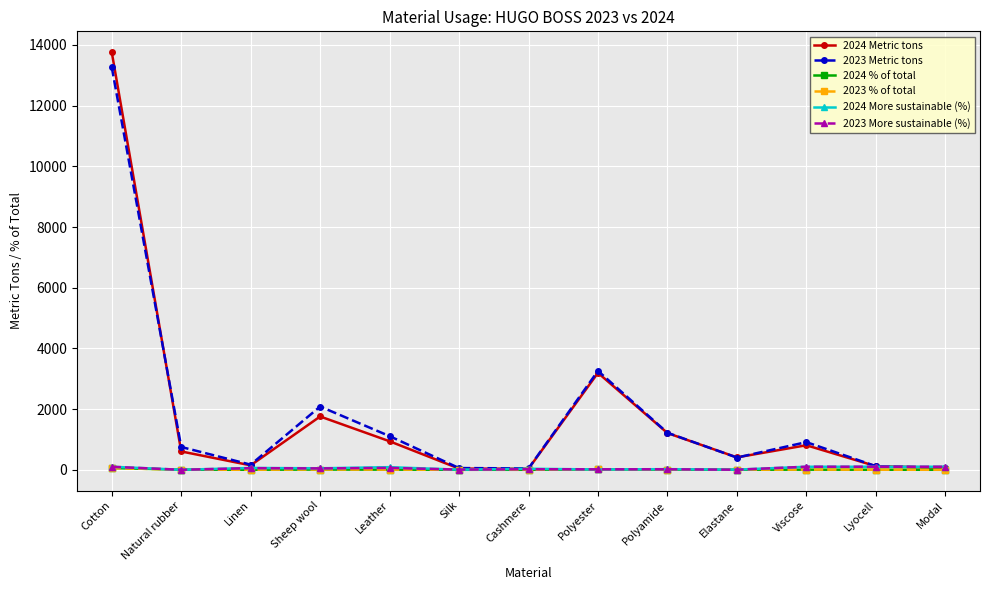

Count the number of categories in the chart.

13